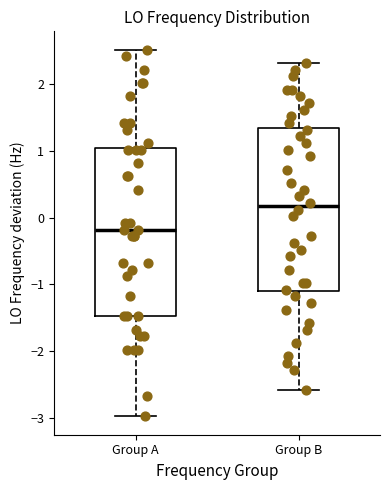

Where does the upper whisker of the box for Group B end on the y-axis? The values are not printed on the chart, so give them approximately, as read against the axis.

2.3